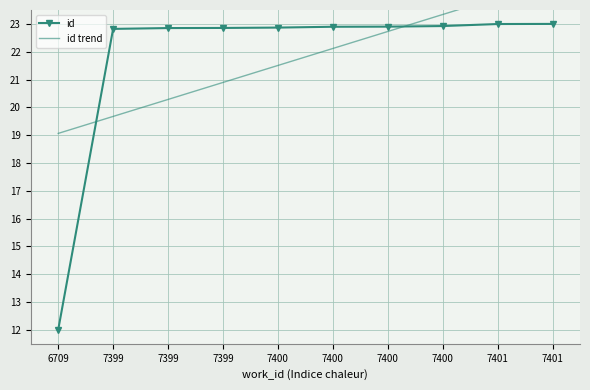

What is the value of the id point at the 9th from the left?

23.0